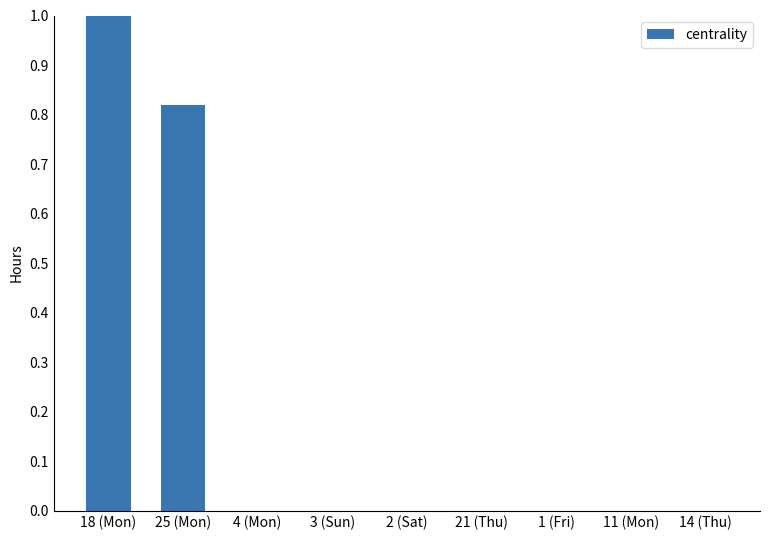

Which has a higher value, 1 (Fri) or 25 (Mon)?

25 (Mon)